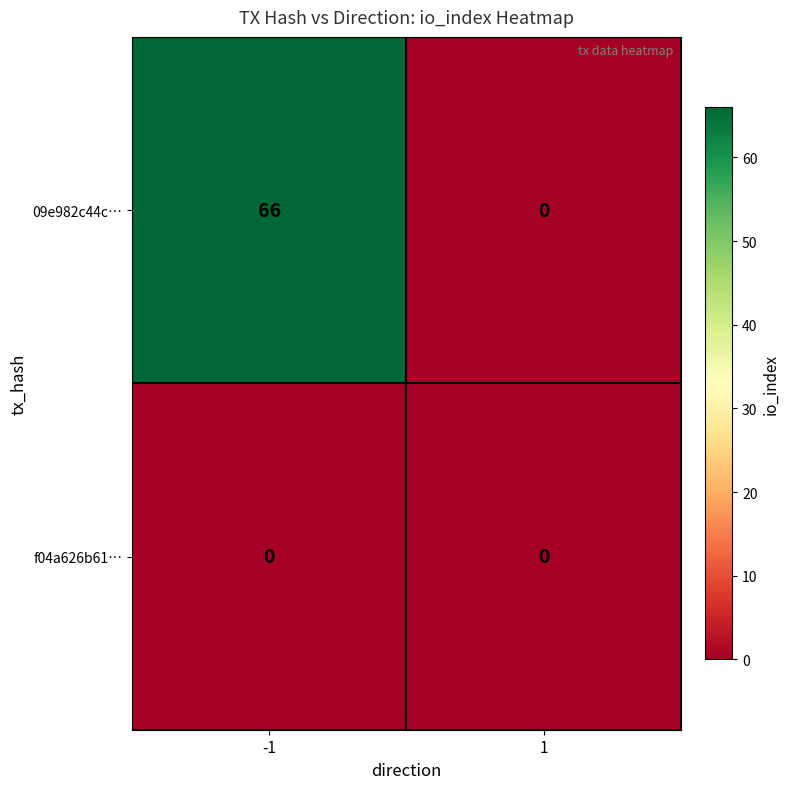

List the series in order of their overall mean, highest first.

09e982c44c…, f04a626b61…